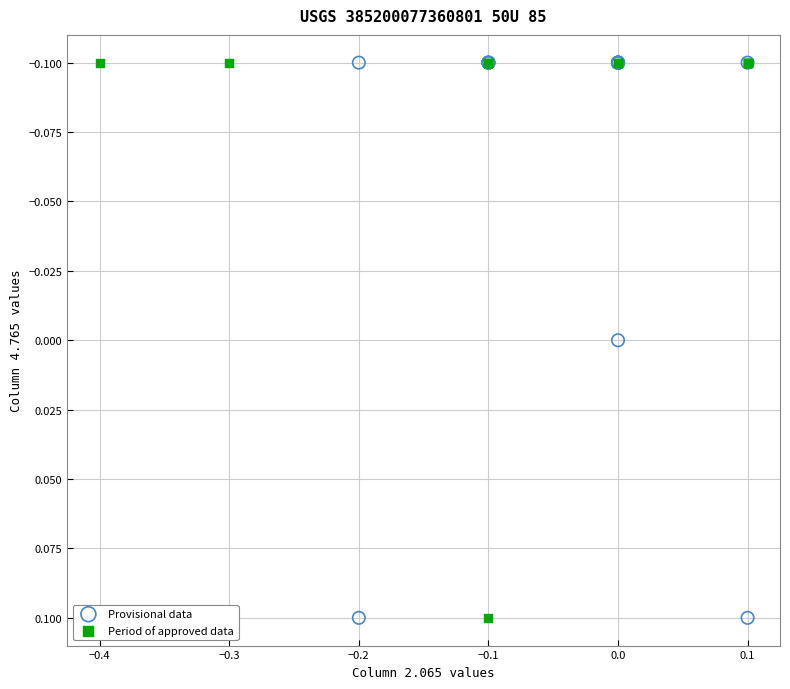

What are all the series names shown in the legend?

Provisional data, Period of approved data